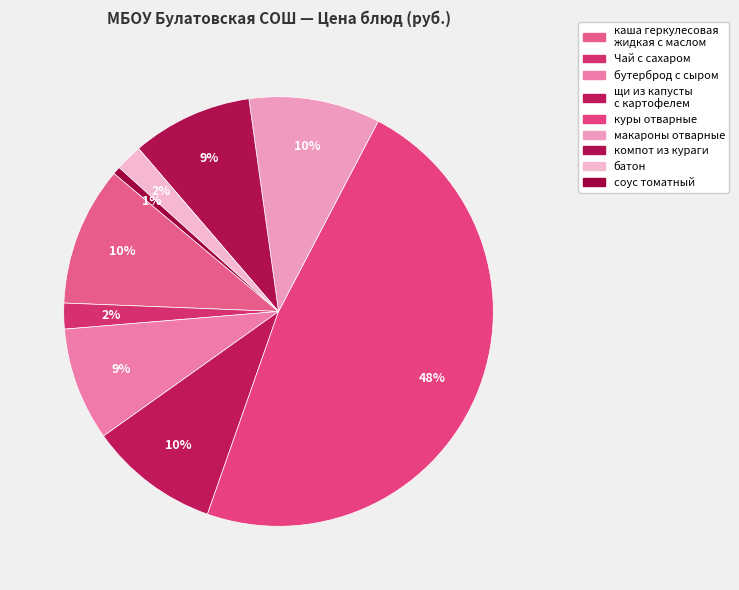

Is there any slice that represents more than half of the pie?

No